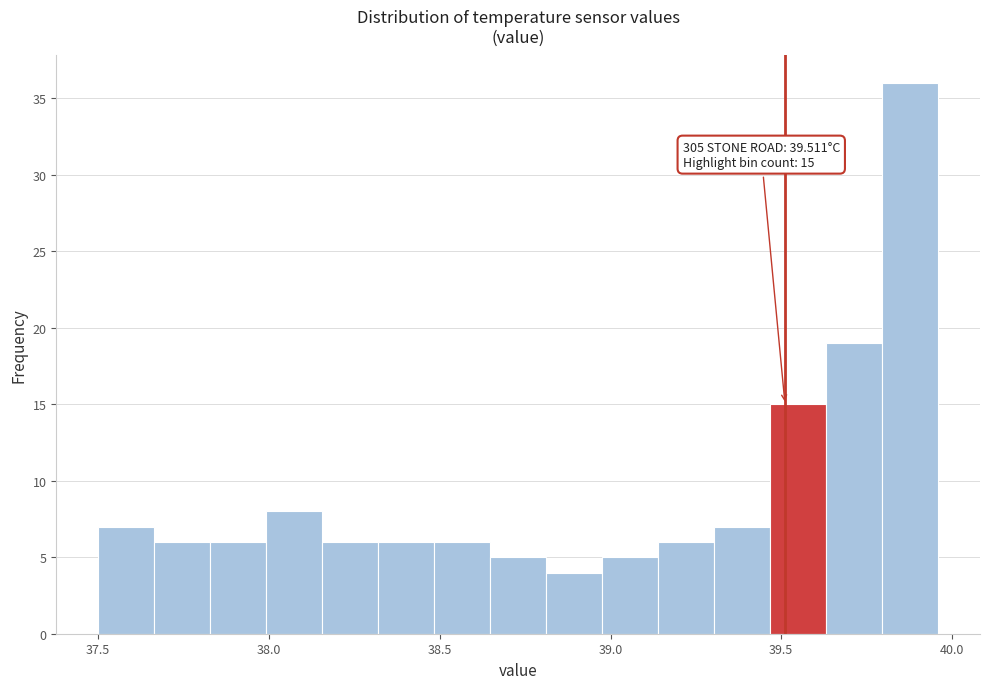

Read against the x-axis, roughly where is the centre of the tallest bar?

39.90